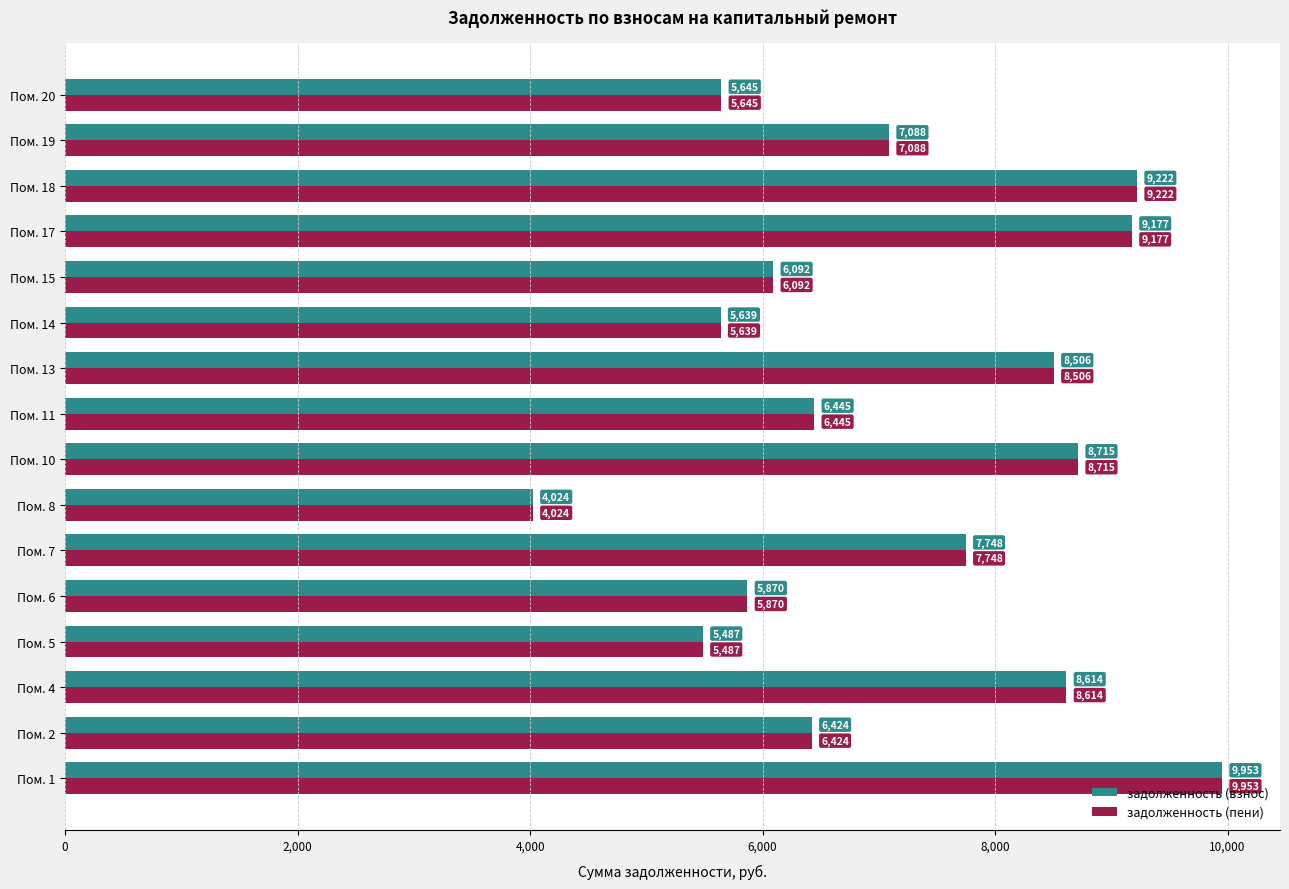

What is the maximum value for задолженность (взнос)?

9953.2